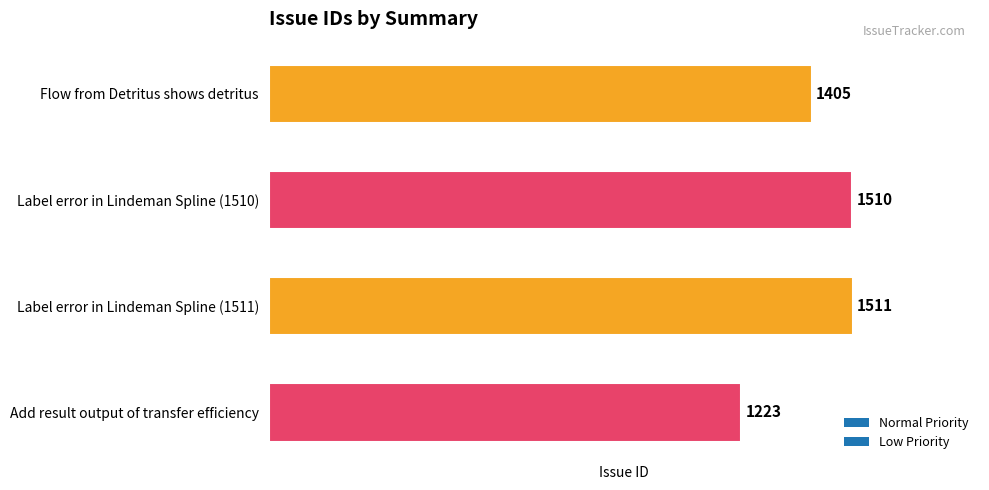

What is the maximum value shown in the chart?

1511